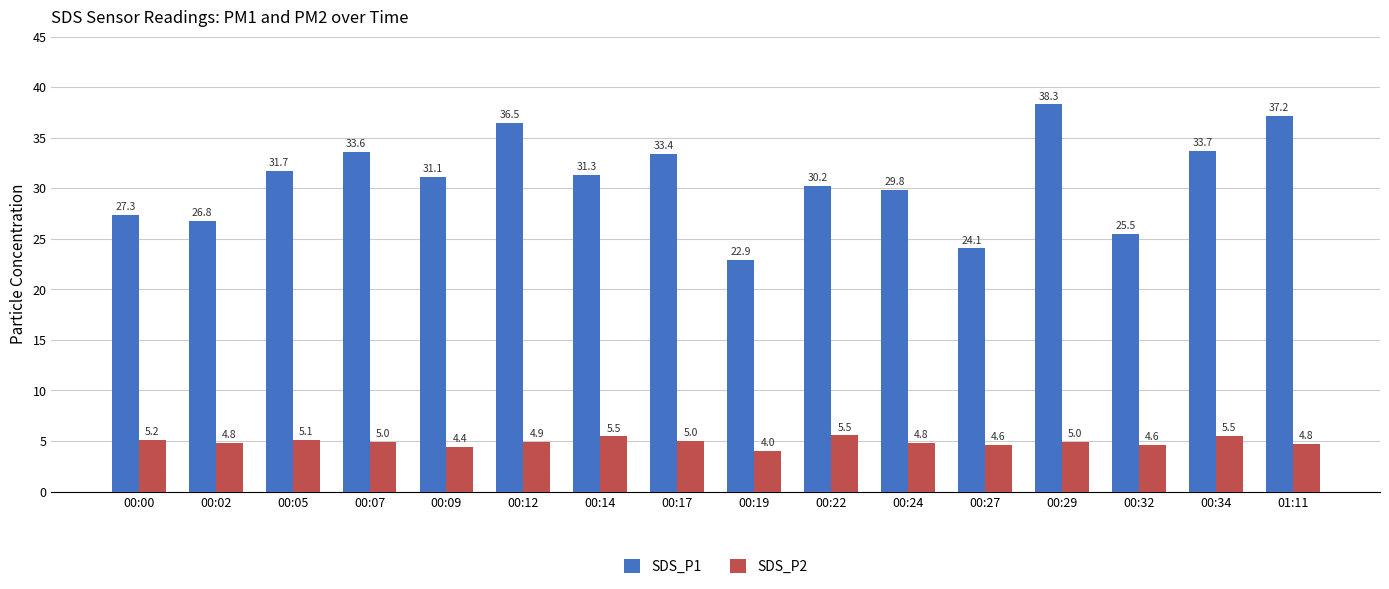

What is the difference between the maximum and minimum values in the SDS_P1 series?

15.4